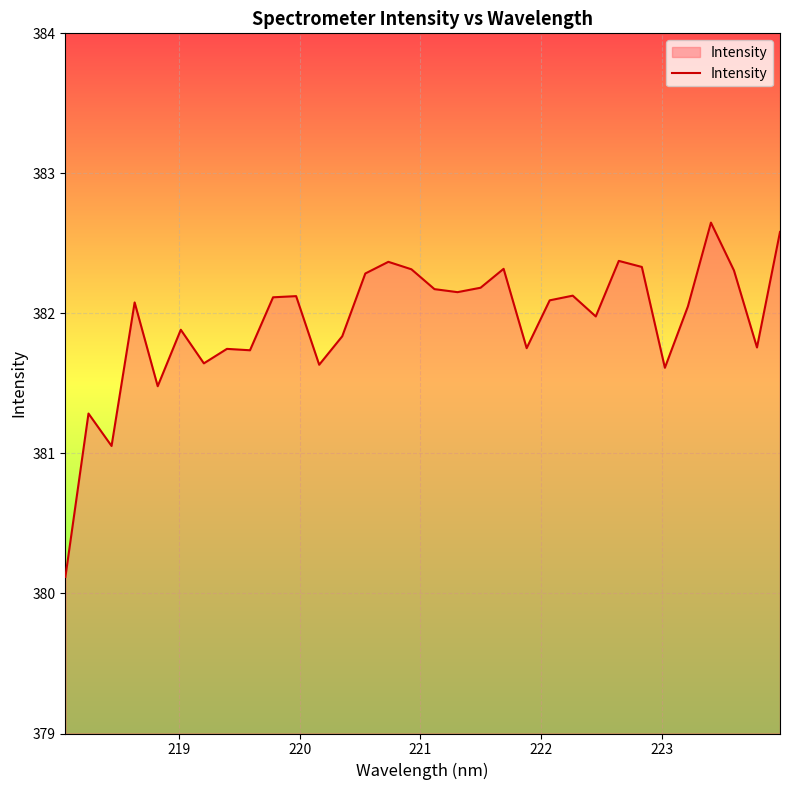

What is the maximum value shown in the chart?

382.6